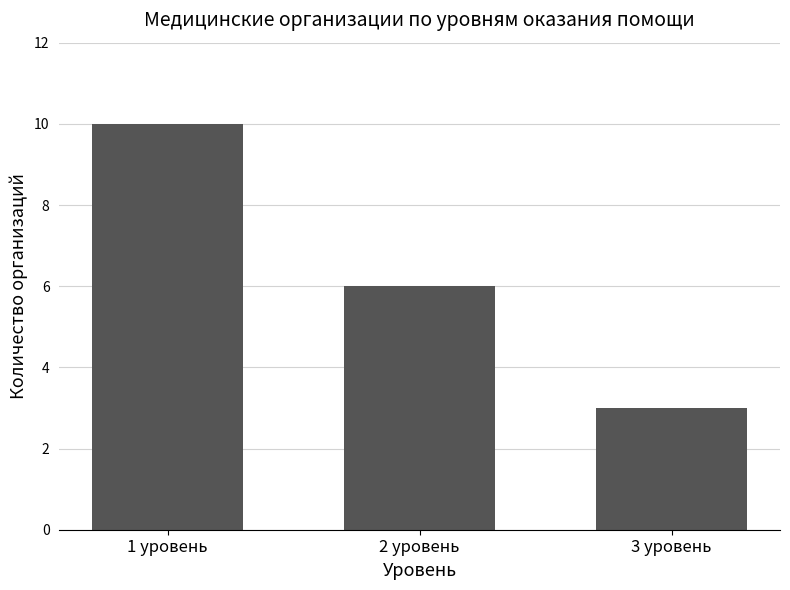

Where is the data nearest to the value 6?

2 уровень